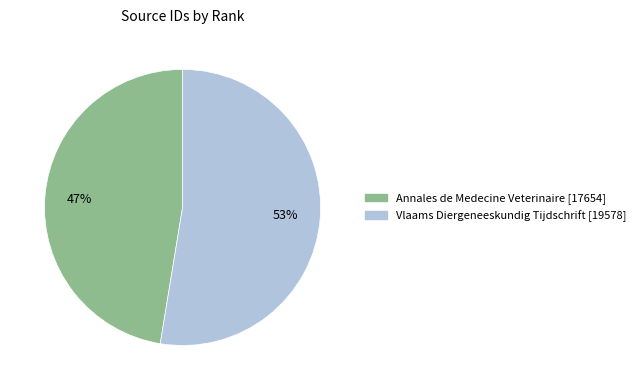

To the nearest percent, what is the average slice percentage?

50%